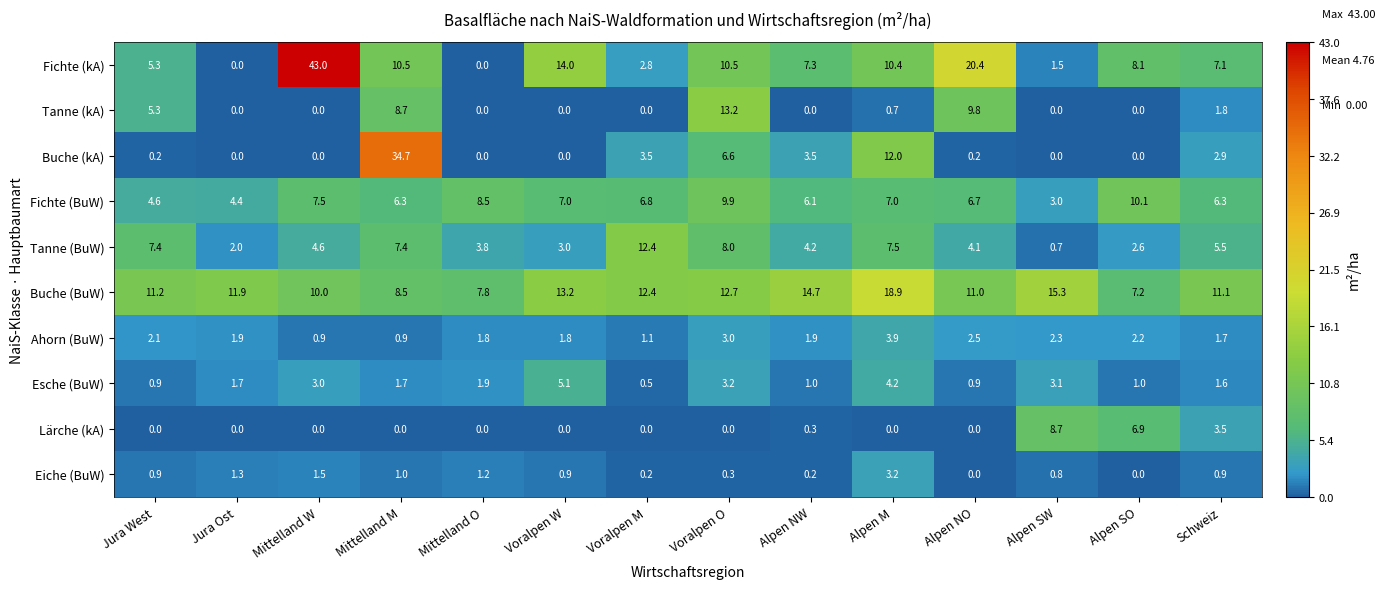

List the series in order of their peak value, highest first.

Fichte (kA), Buche (kA), Buche (BuW), Tanne (kA), Tanne (BuW), Fichte (BuW), Lärche (kA), Esche (BuW), Ahorn (BuW), Eiche (BuW)